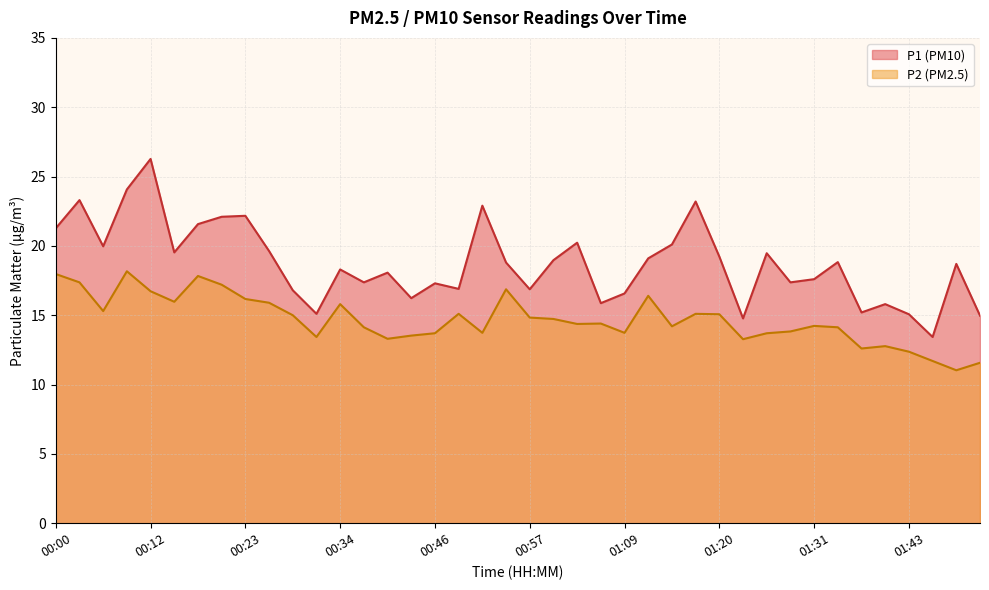

Is it true that P1 equals 15.1 at 00:31?

True